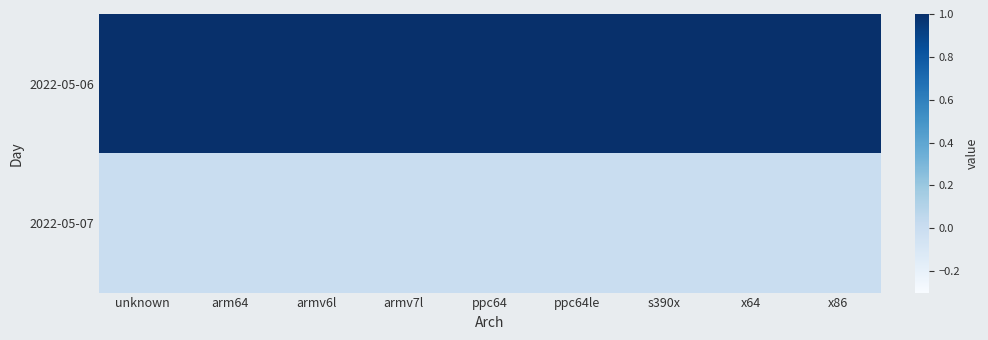

Rank the series by their maximum value, from highest to lowest.

2022-05-06, 2022-05-07